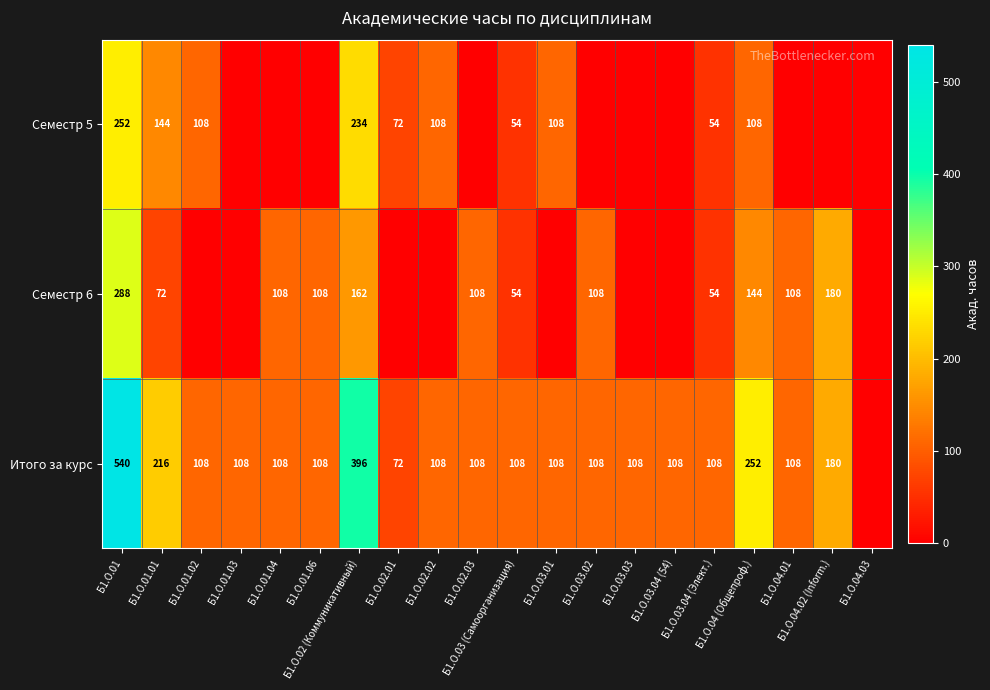

At which category is the sum across all series the highest?

Б1.О.01